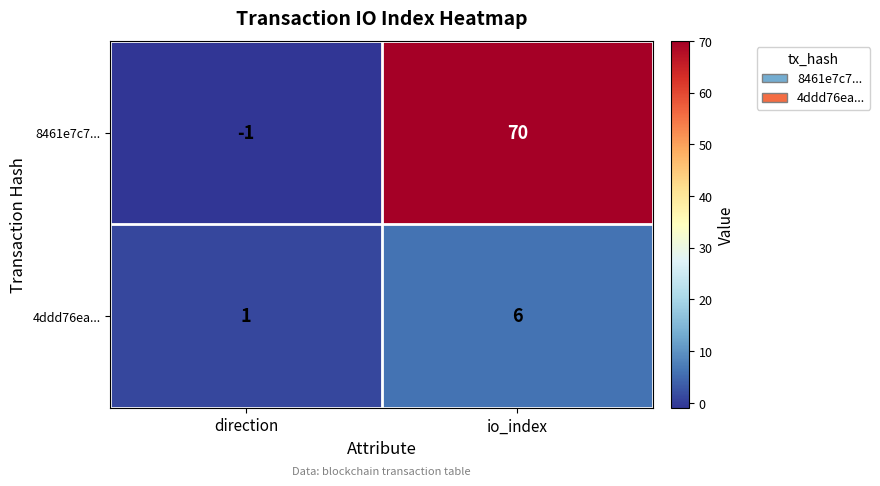

What is the difference between the 8461e7c7... values at direction and io_index?

71